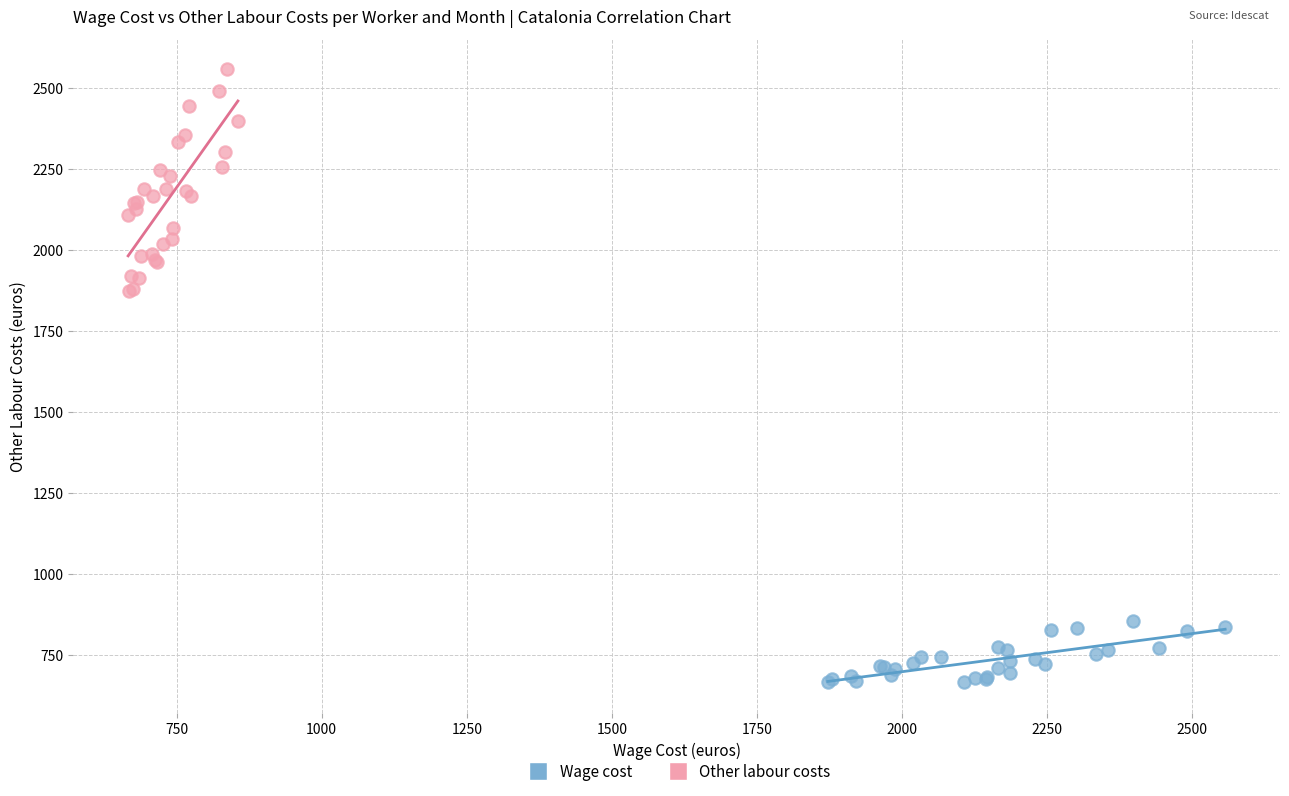

Which series reaches the minimum Y coordinate?

Wage cost